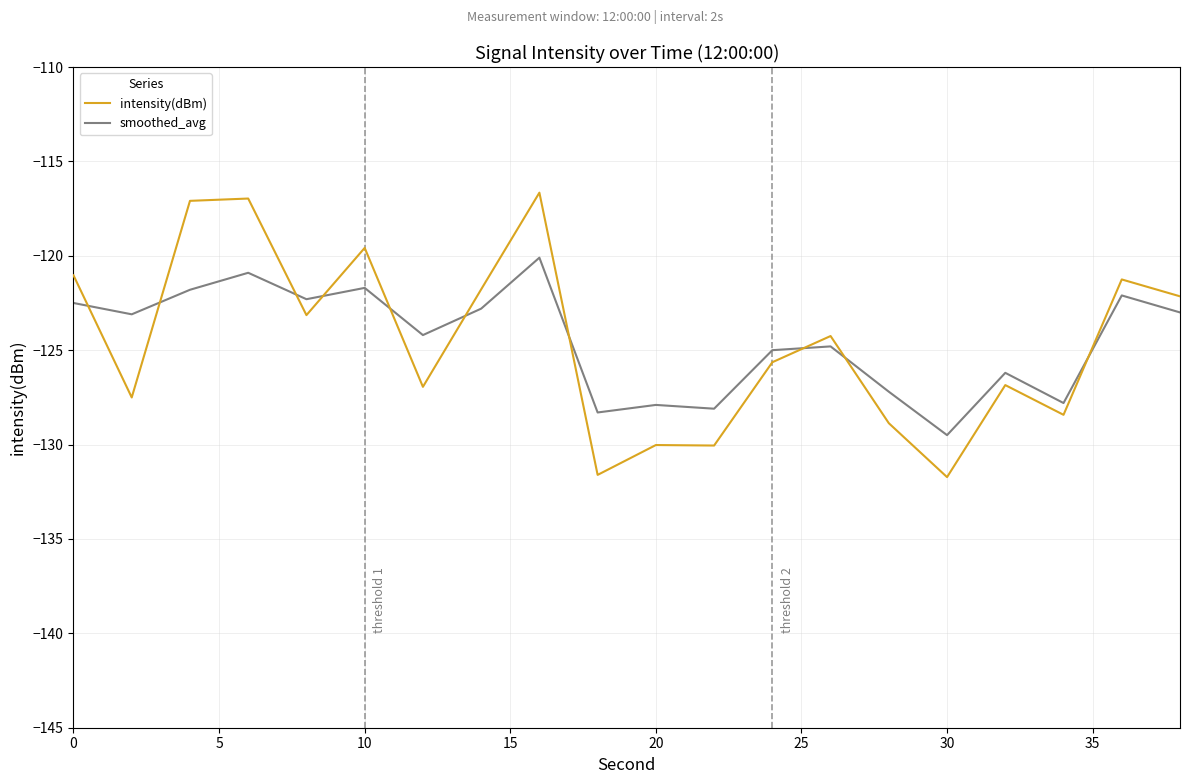

What is the minimum value shown in the chart?

-131.7